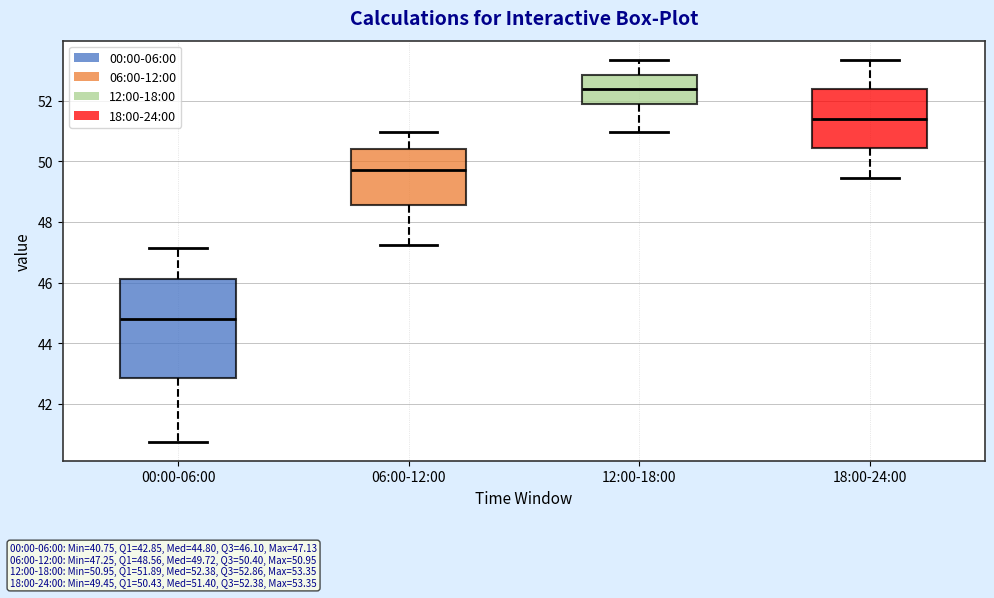

Which box has the highest median line?

12:00-18:00